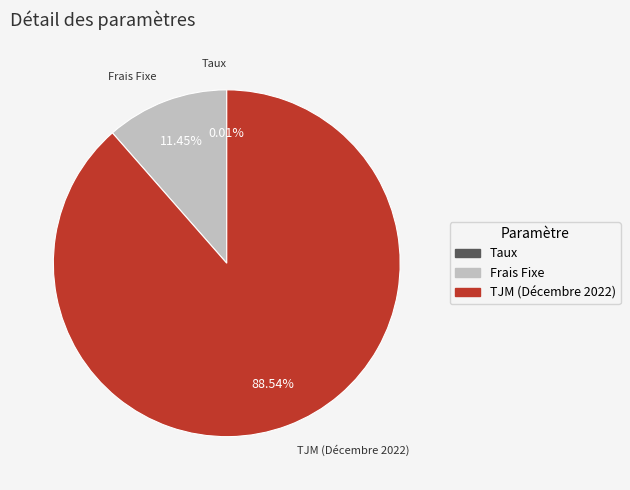

True or false: Frais Fixe accounts for 11% of the total.

True